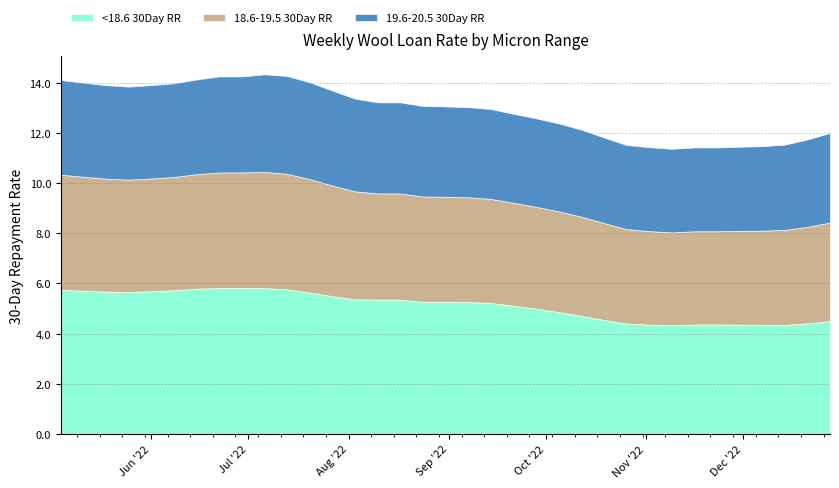

At which category is the sum across all series the highest?

2022-07-06